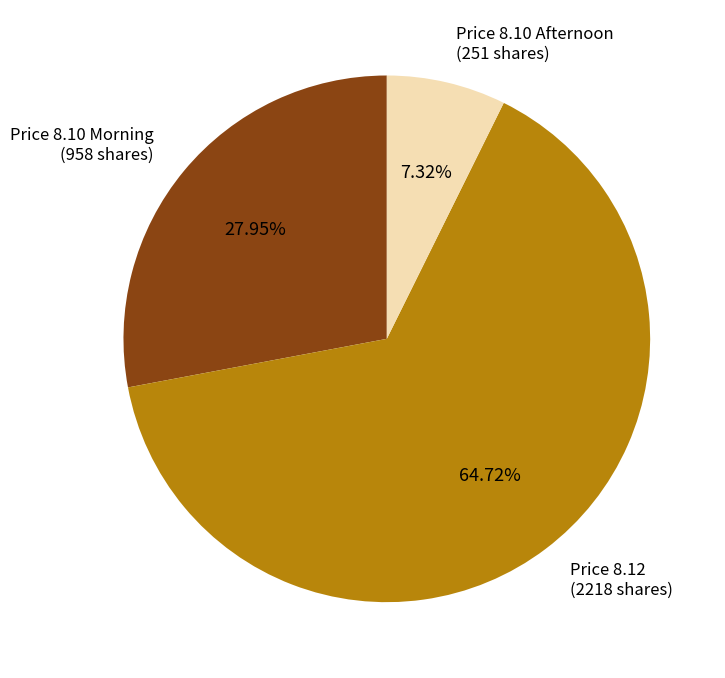

Approximately how many times larger is the value at Price 8.10 Afternoon (251 shares) compared to Price 8.10 Morning (958 shares)?

0.3